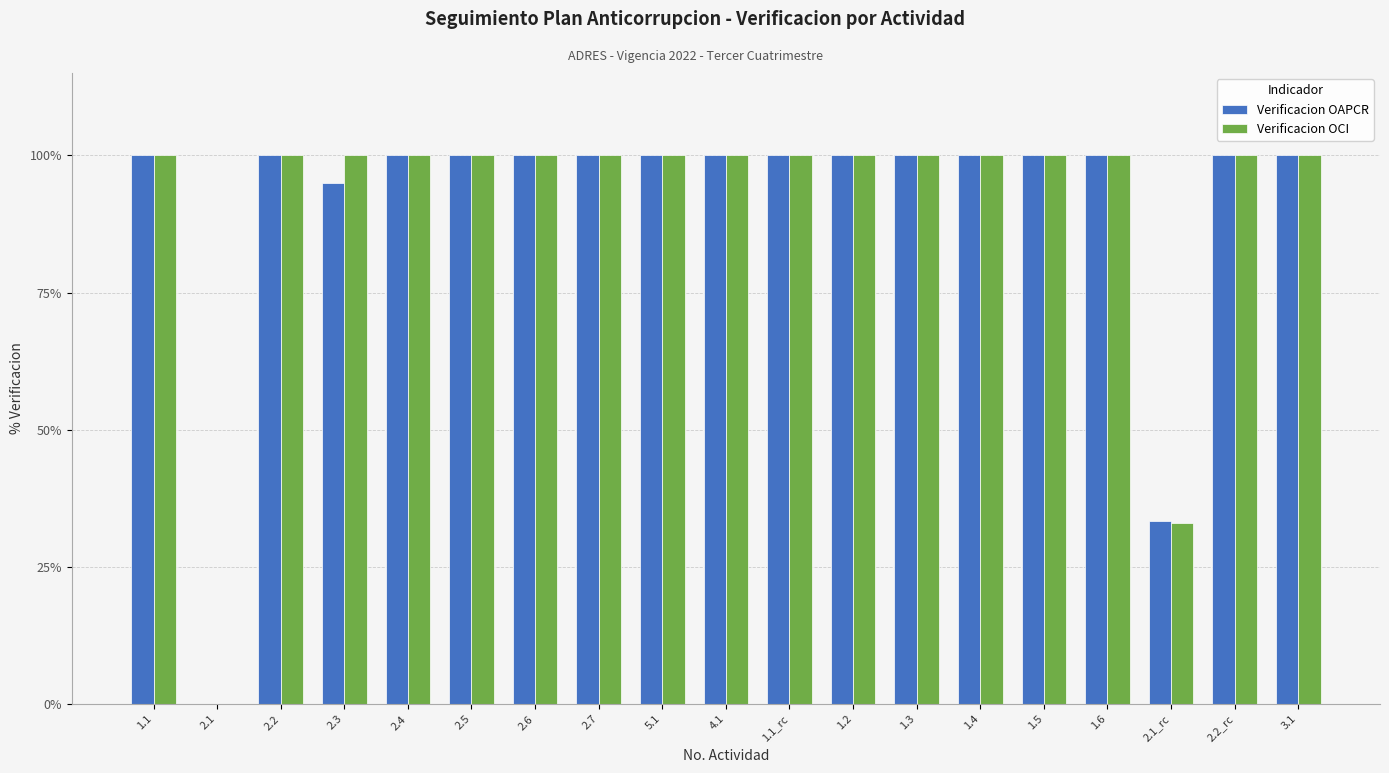

Are the bars grouped side by side (vs. stacked)?

Yes